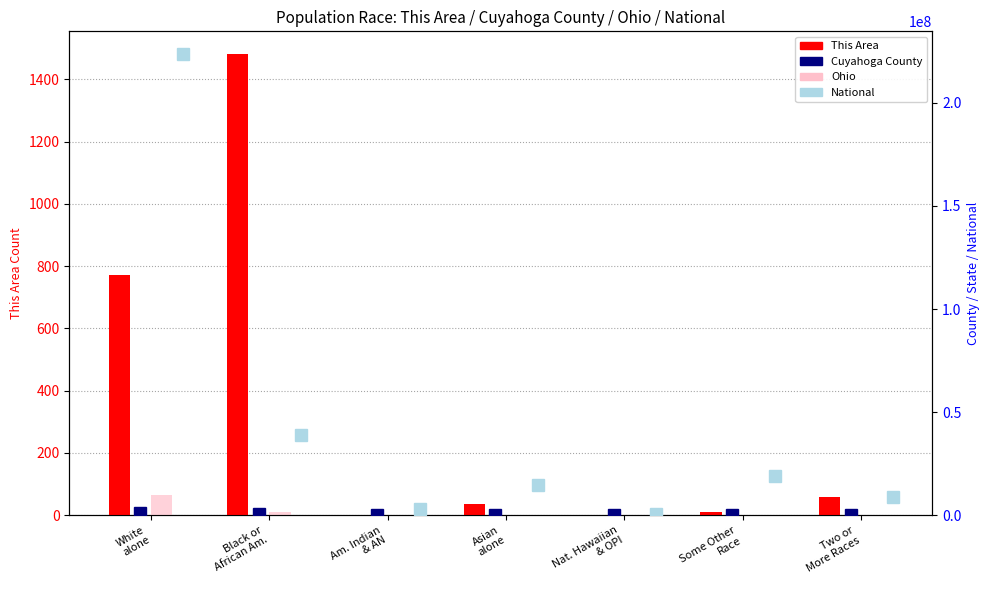

What position from the left is Nat. Hawaiian
& OPI?

5